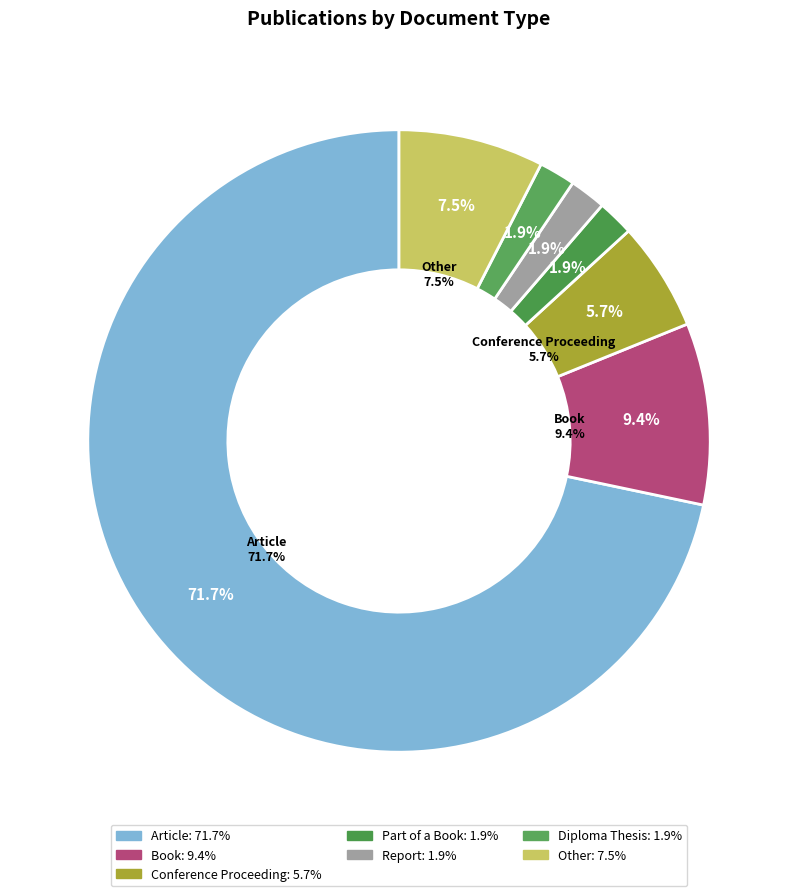

What percentage is the Other slice, to the nearest percent?

8%